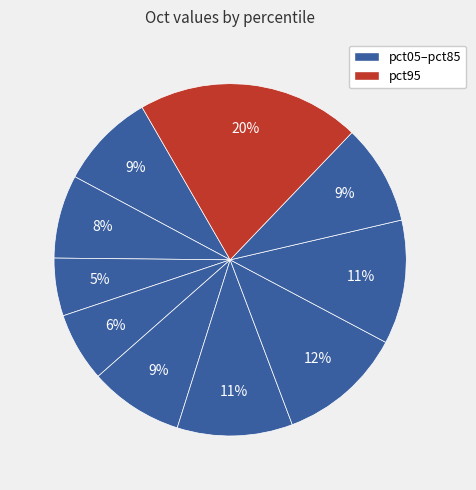

Rank the categories by value from lowest to highest.

pct25, pct35, pct15, pct45, pct05, pct85, pct55, pct75, pct65, pct95